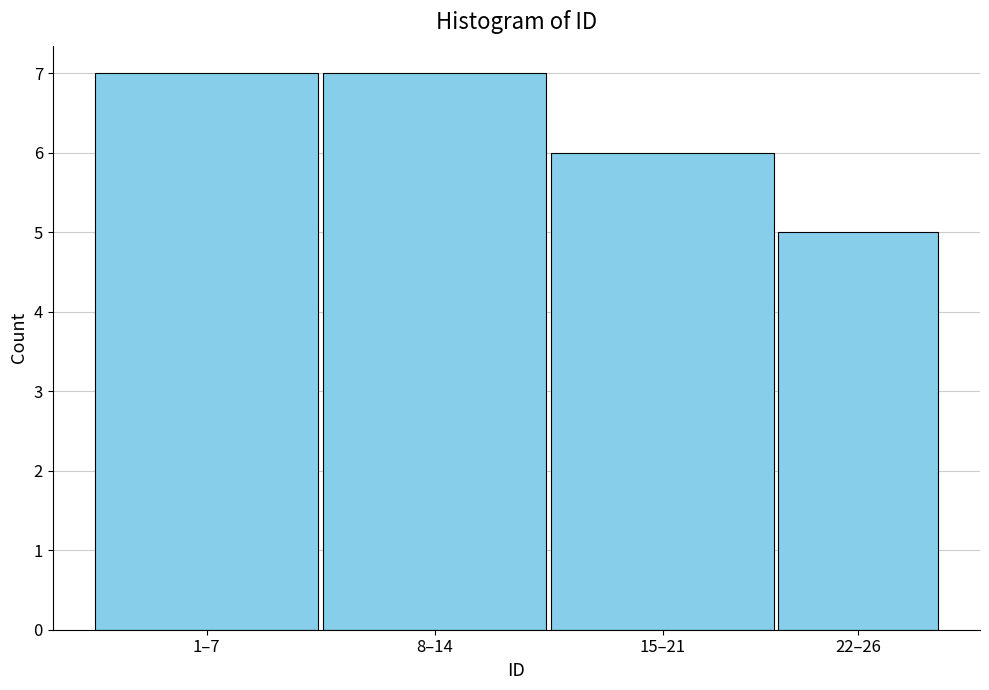

Reading left to right, extract all data points from this chart.

1–7=7	8–14=7	15–21=6	22–26=5